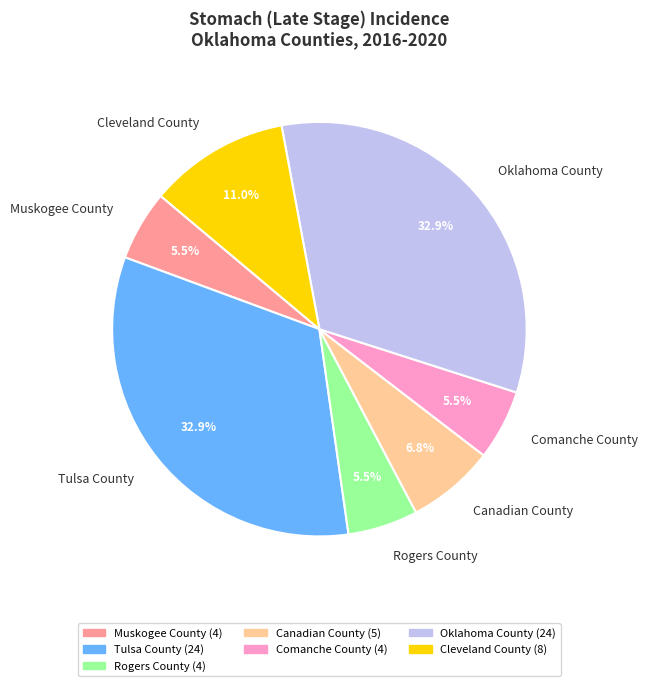

How many segments does this pie chart have?

7